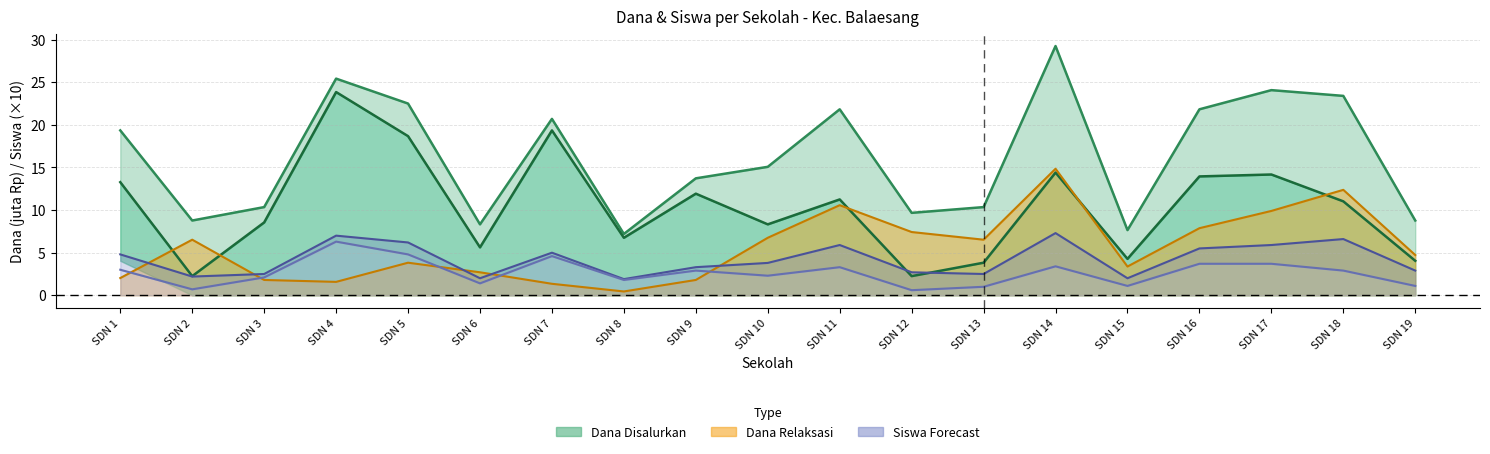

What is the average value of the Siswa Disalurkan series?

4.2